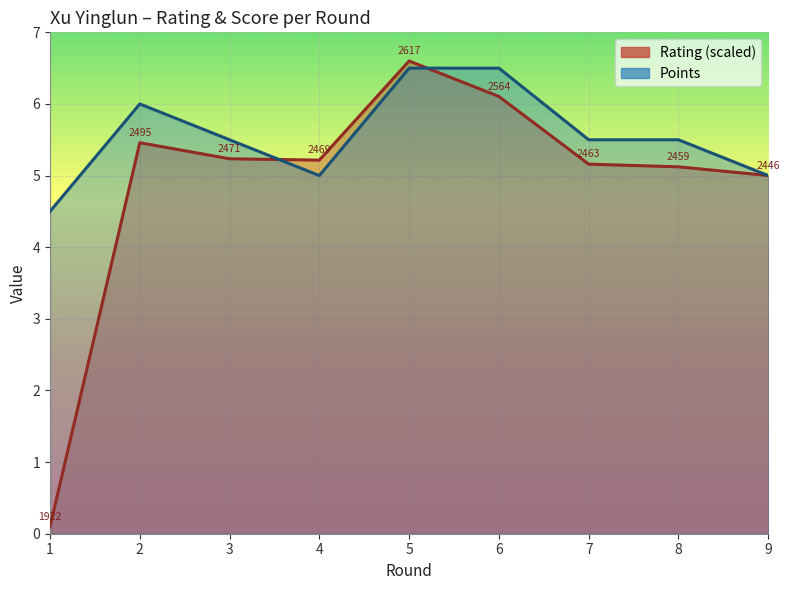

True or false: Points and Rating cross at least once.

True